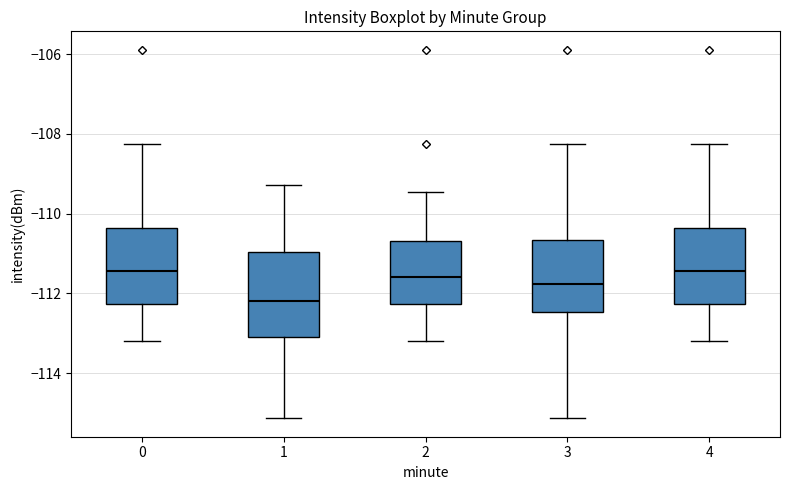

Reading left to right, read every box against the y-axis: the position of its median line, the range the box covers, and the ends of its whiskers. The values are not printed on the chart, so give them approximately, as read against the axis.

0: median -111.4, box -112.2 to -110.4, whiskers -113.2 to -108.2
1: median -112.2, box -113.0 to -111.0, whiskers -115.2 to -109.2
2: median -111.6, box -112.2 to -110.6, whiskers -113.2 to -109.4
3: median -111.8, box -112.4 to -110.6, whiskers -115.2 to -108.2
4: median -111.4, box -112.2 to -110.4, whiskers -113.2 to -108.2